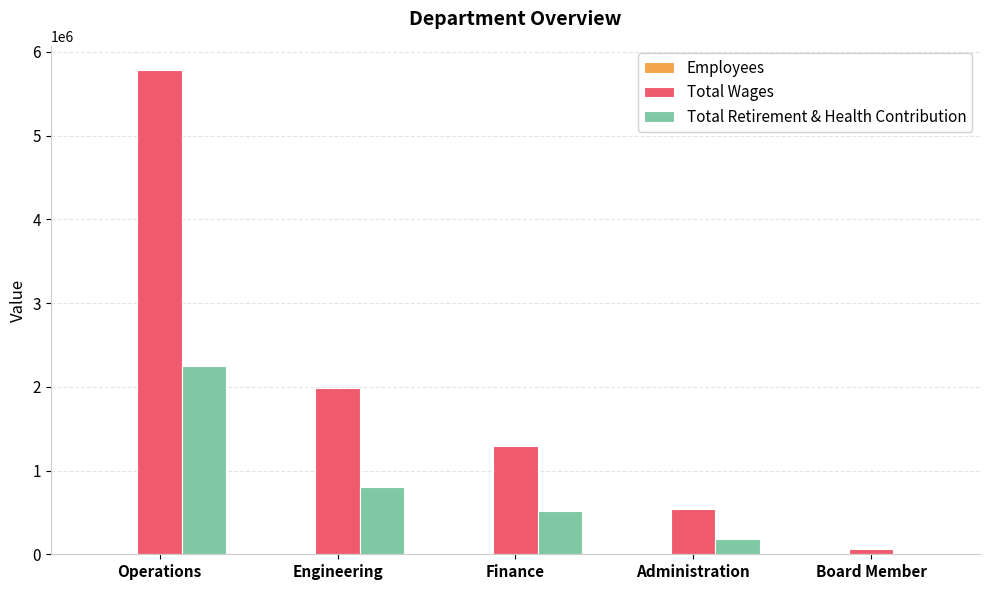

Which series changed the most between Finance and Administration?

Total Wages